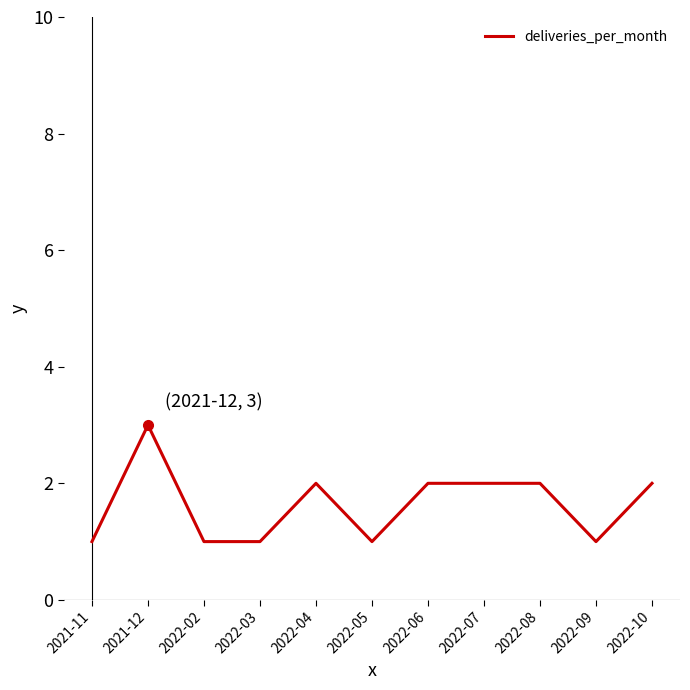

Is it true that the value at 2022-04 is 3?

False